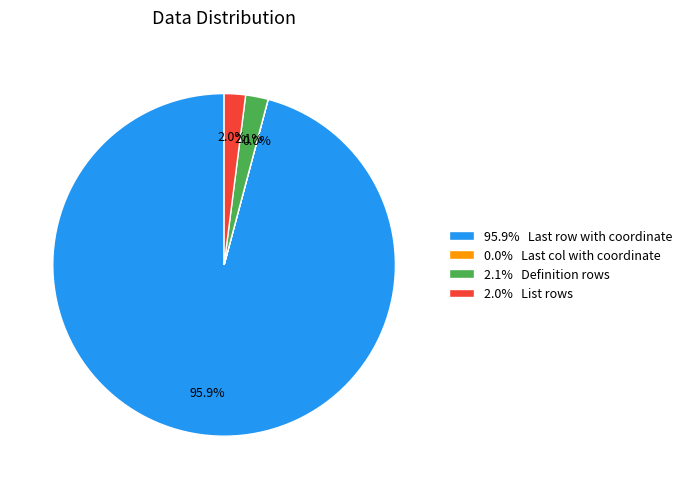

What is the largest slice in the pie chart?

95.9% Last row with coordinate